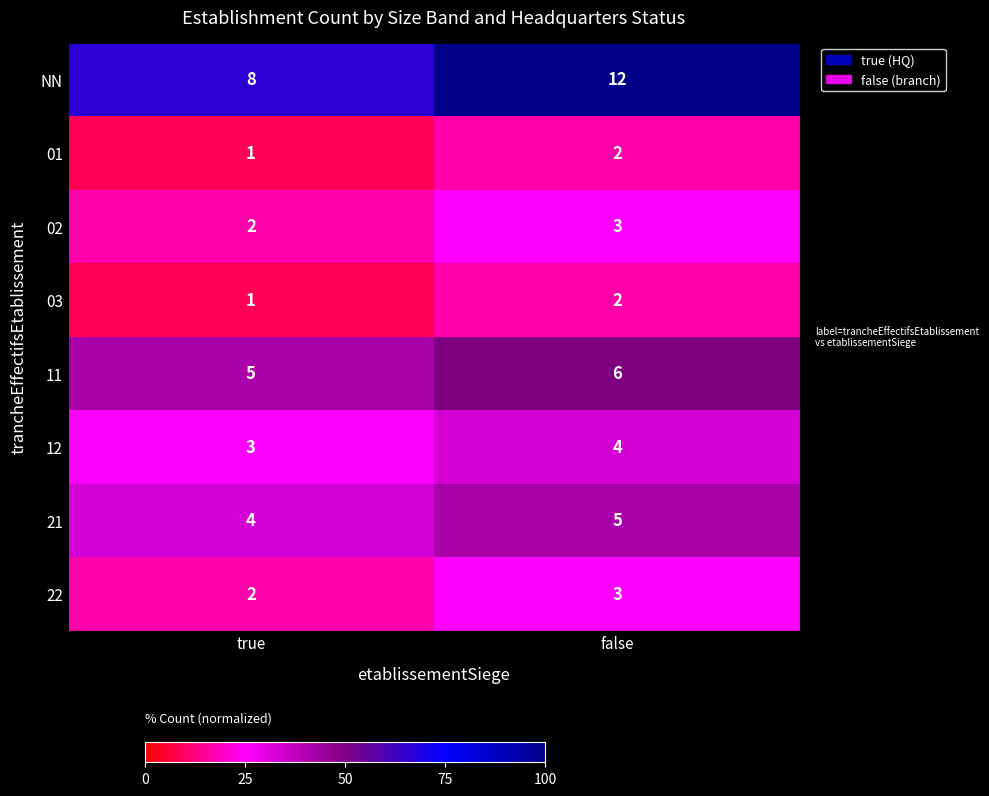

Which series has the widest spread of values?

NN